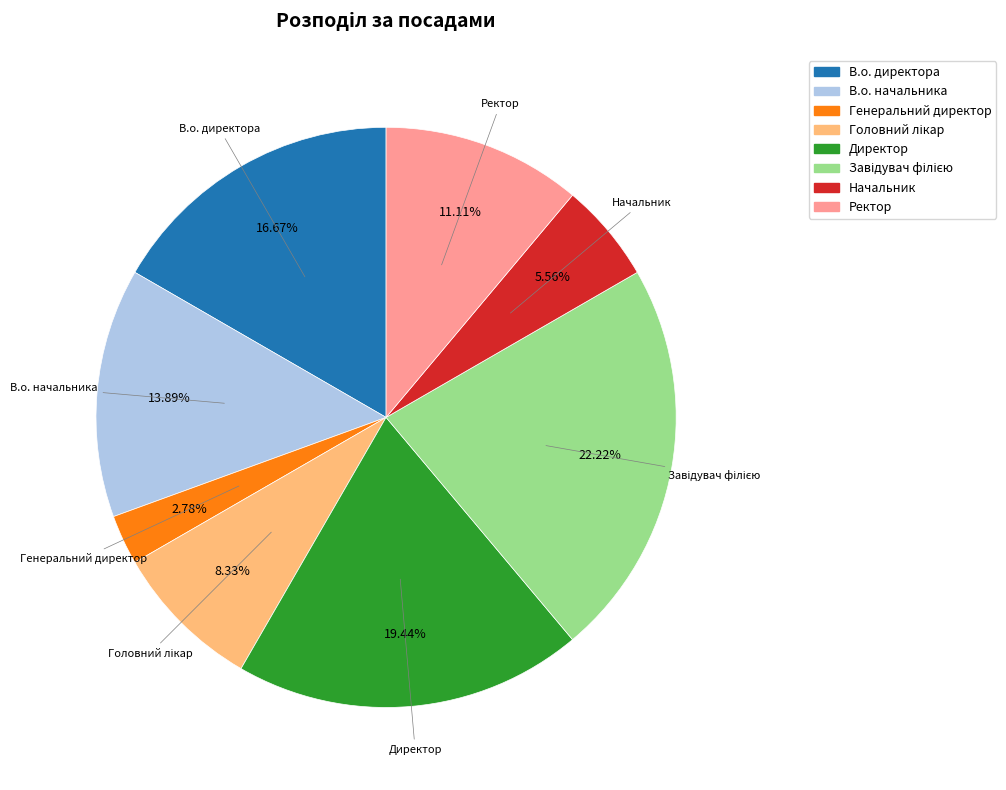

Is it true that Начальник is 6% of the pie?

True